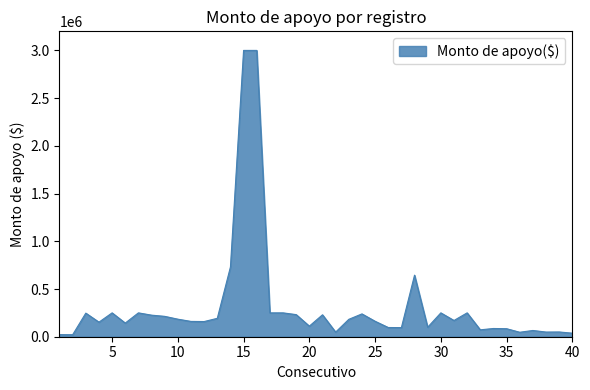

Count the number of data series in this chart.

1